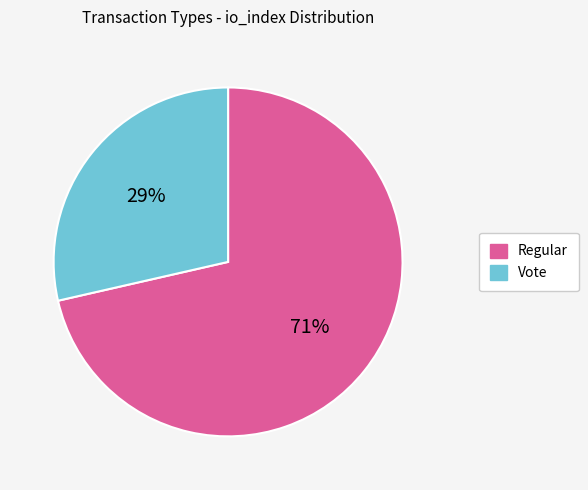

Which slice is the largest?

Regular